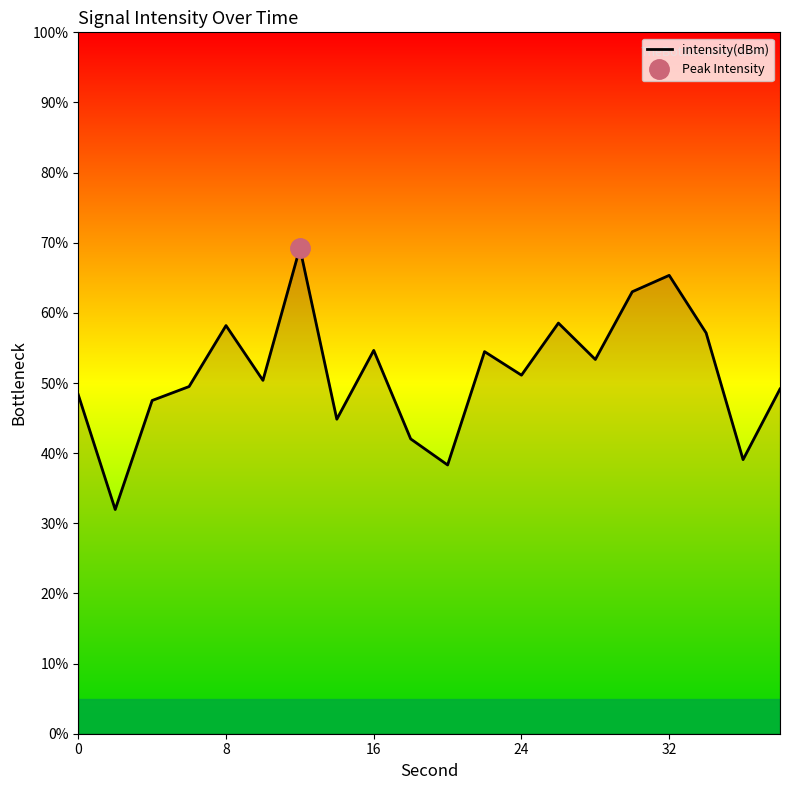

What is the maximum value for intensity(dBm)?

69.3